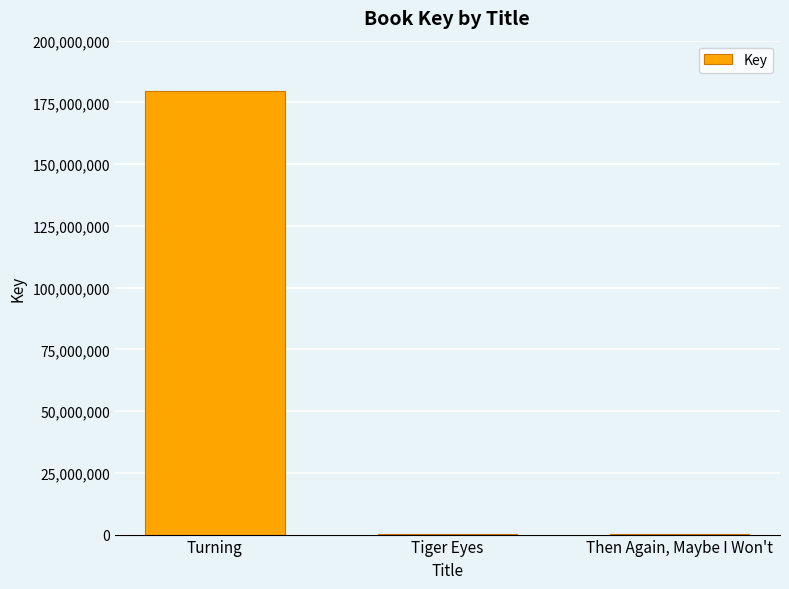

Is it true that the value at Turning is 267967434?

False